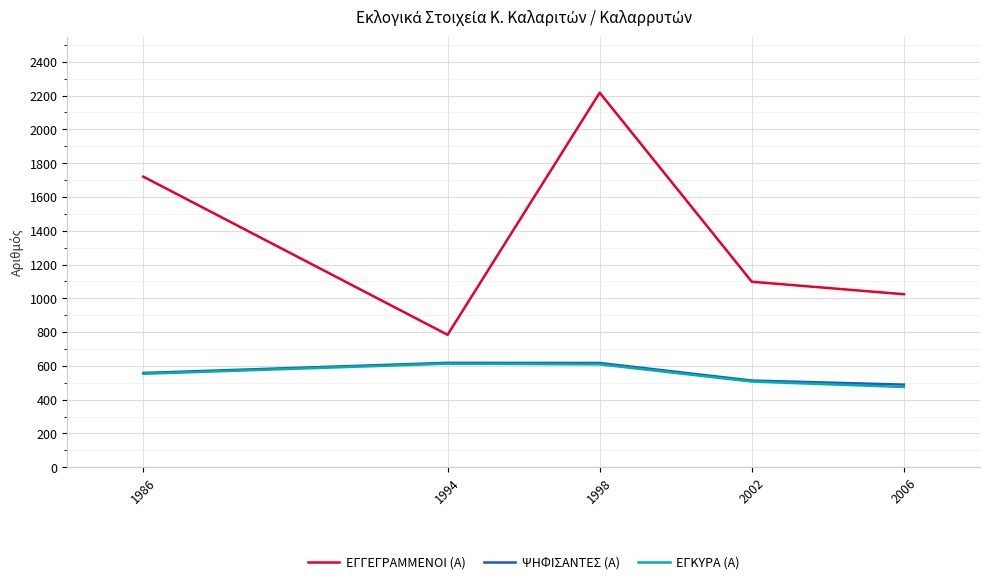

What is the total value across all series at 2006?

1988